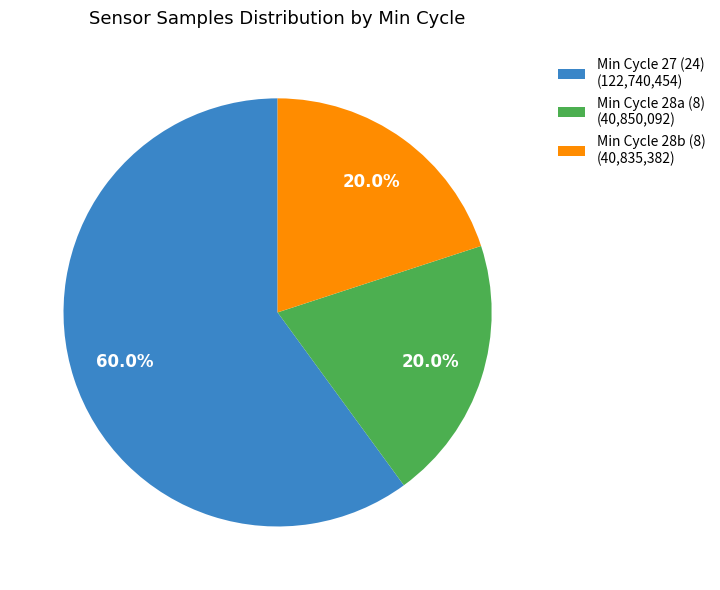

Count the number of slices in the pie.

3